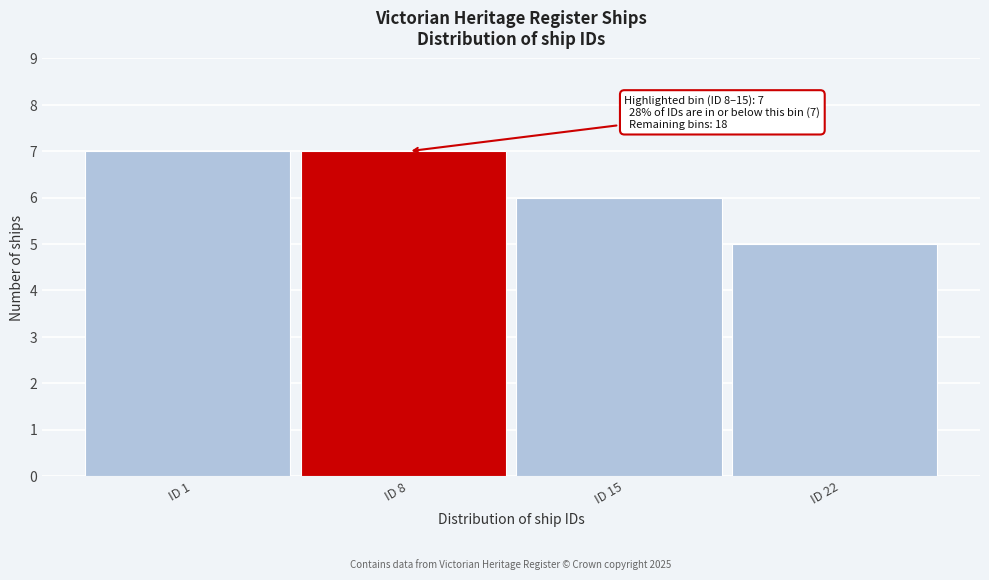

Reading right to left, what are all the values shown in this chart?

5	6	7	7